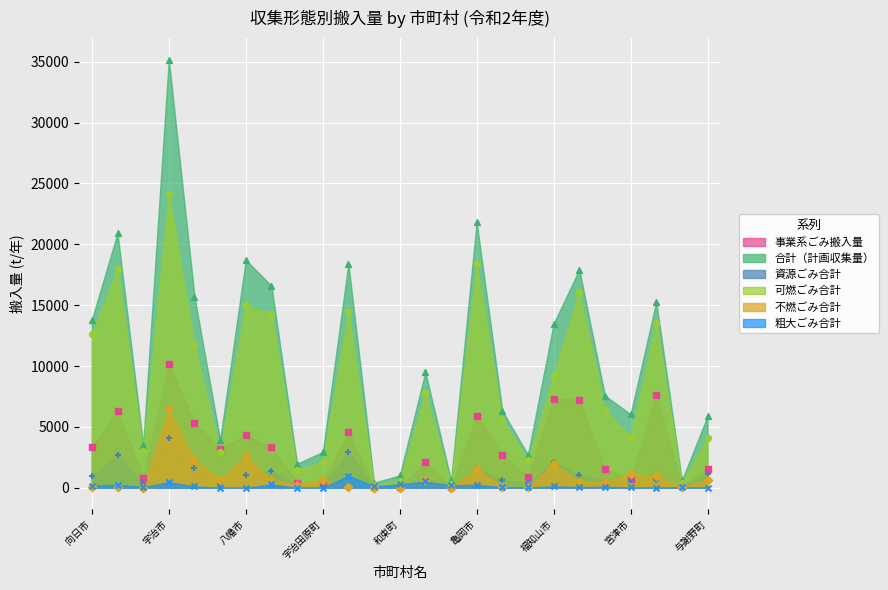

At which category is the sum across all series the highest?

宇治市